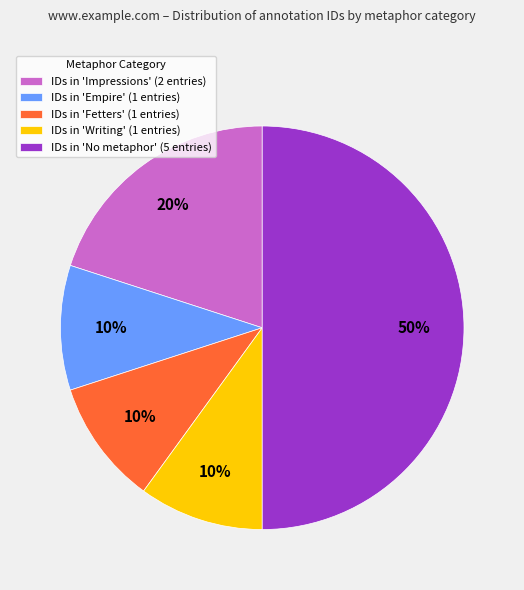

What is the ratio of the value at IDs in 'No metaphor' (5 entries) to the value at IDs in 'Empire' (1 entries)?

5.0